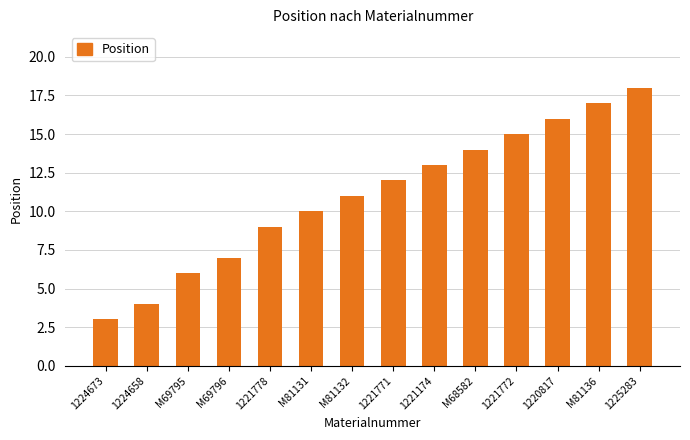

What is the label of the 14th bar from the left?

1225283